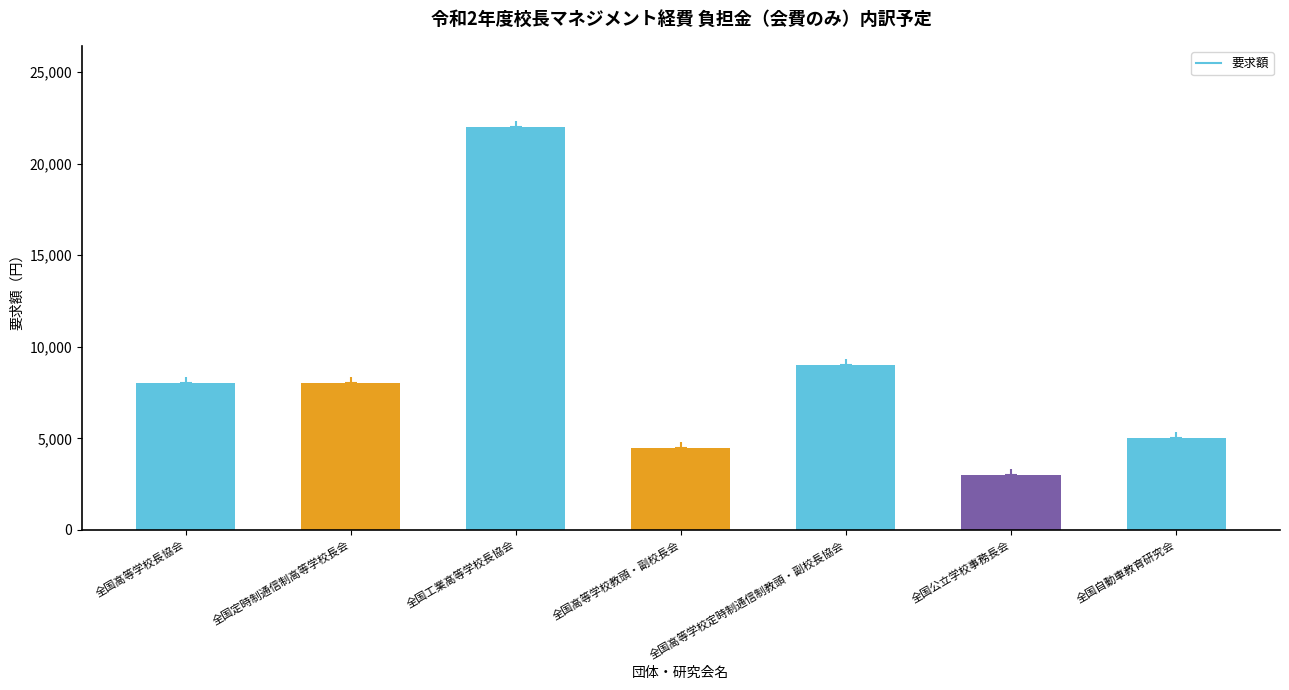

Count the number of data series in this chart.

1